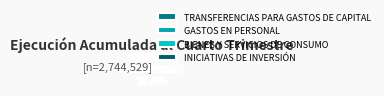

Which category has the biggest portion of the pie?

TRANSFERENCIAS PARA GASTOS DE CAPITAL